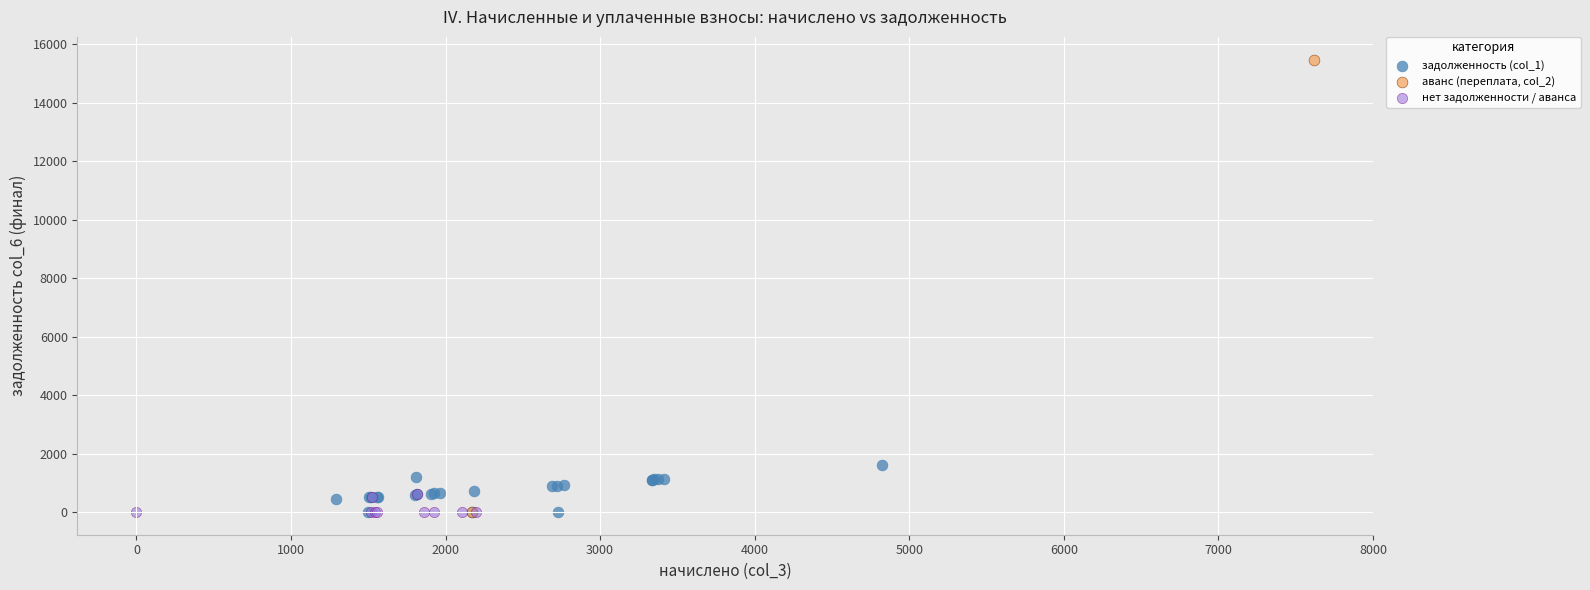

What are all the series names shown in the legend?

задолженность (col_1), аванс (переплата, col_2), нет задолженности / аванса